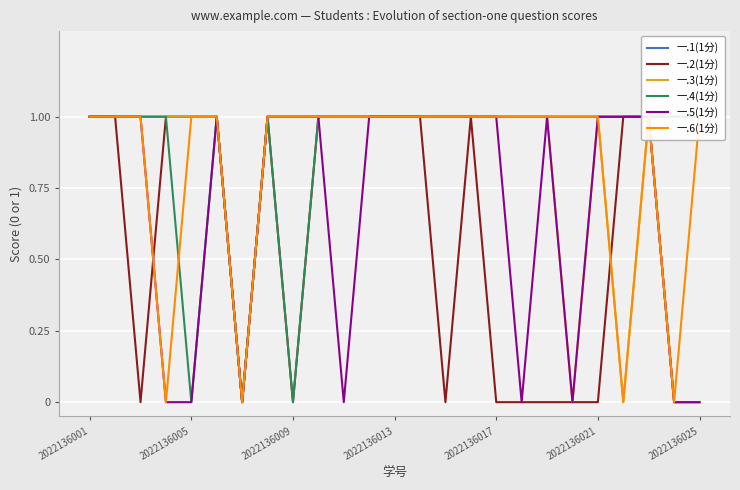

What position from the left is 9?

10